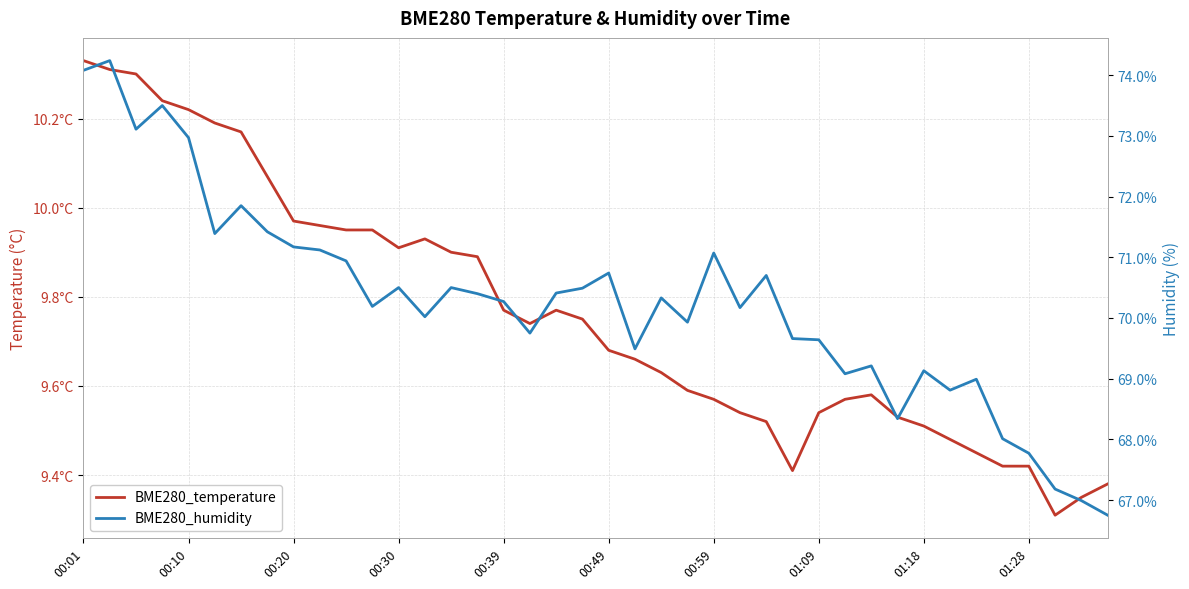

What are all the series names shown in the legend?

BME280_temperature, BME280_humidity